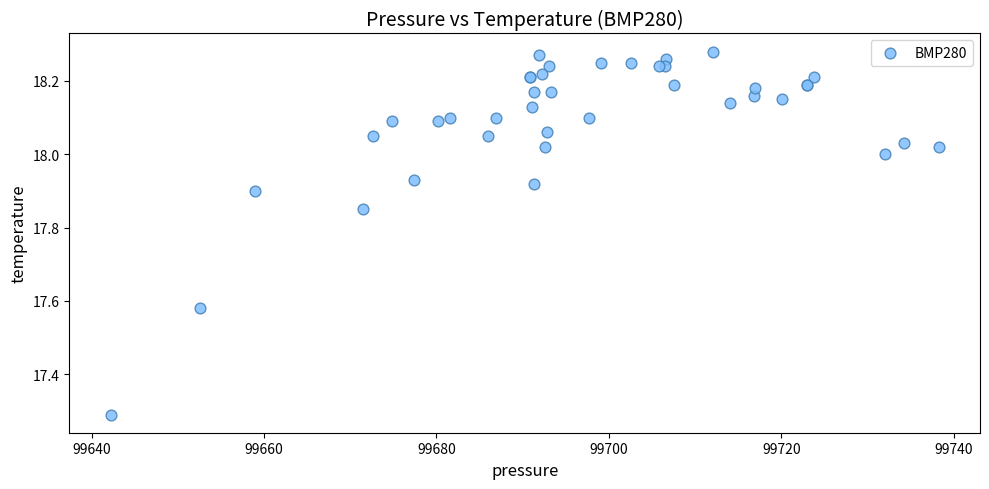

What Y value in the scatter plot is closest to 17?

17.3